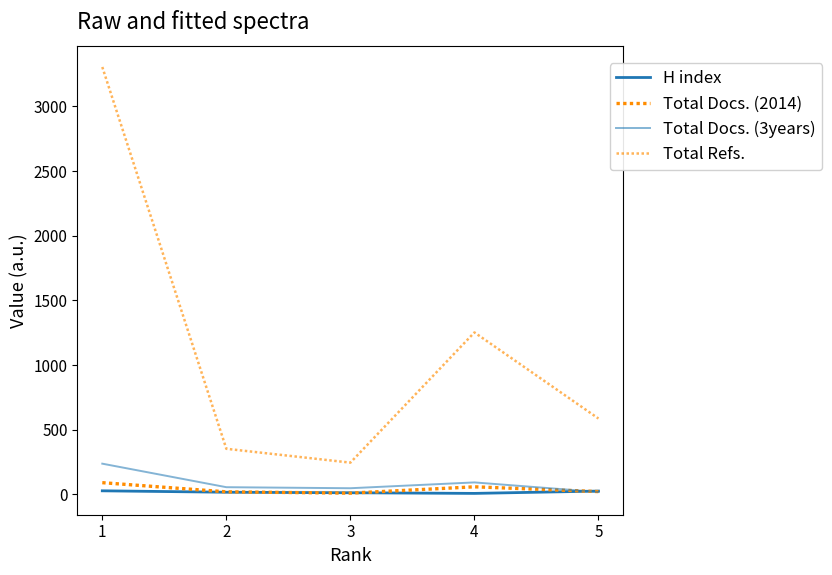

The value of Total Docs. (2014) at 3 is 9. True or false?

True